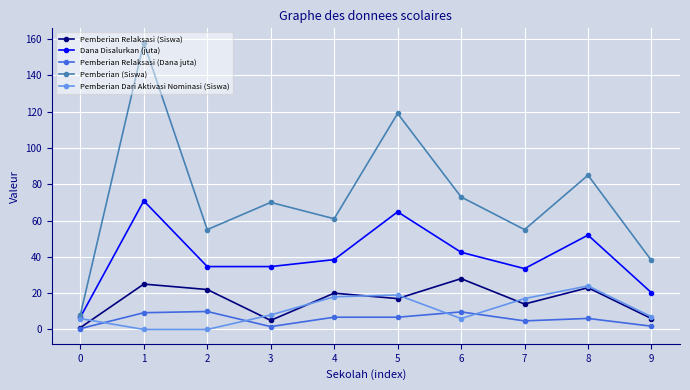

What is the greatest value displayed?

158.0